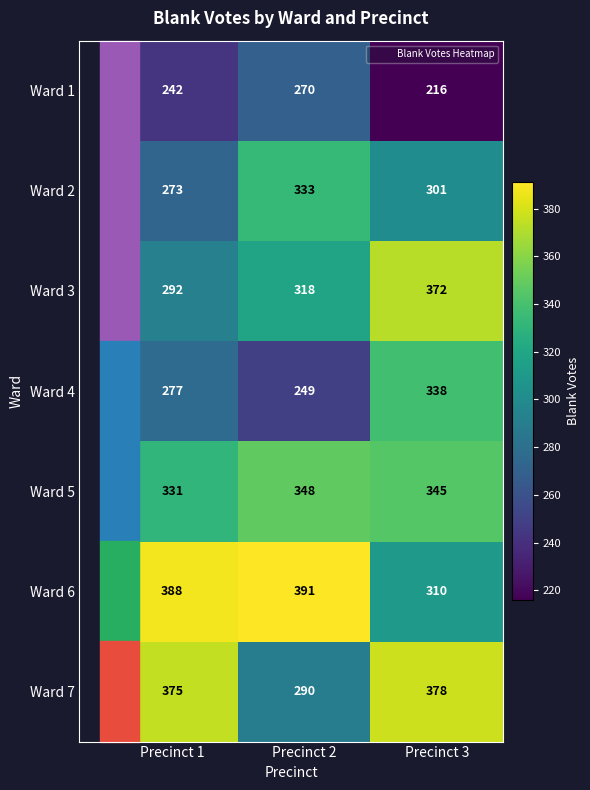

True or false: Ward 6 has a value of 209 at Precinct 2.

False